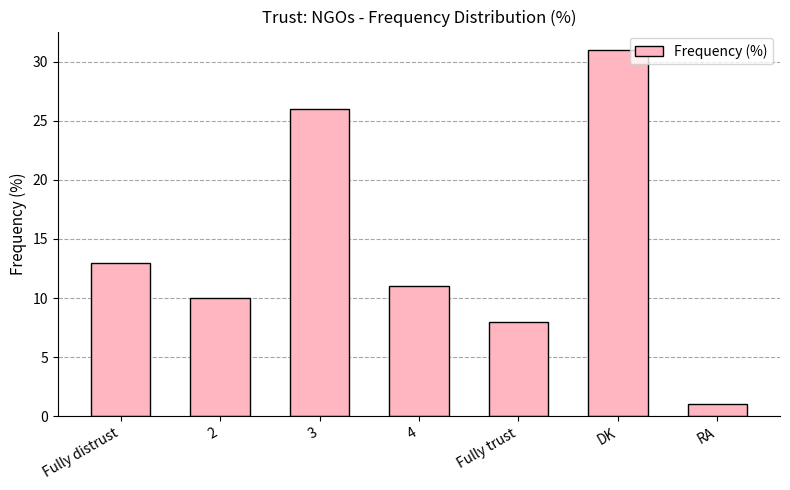

What is the value of the 2nd bar from the left?

10